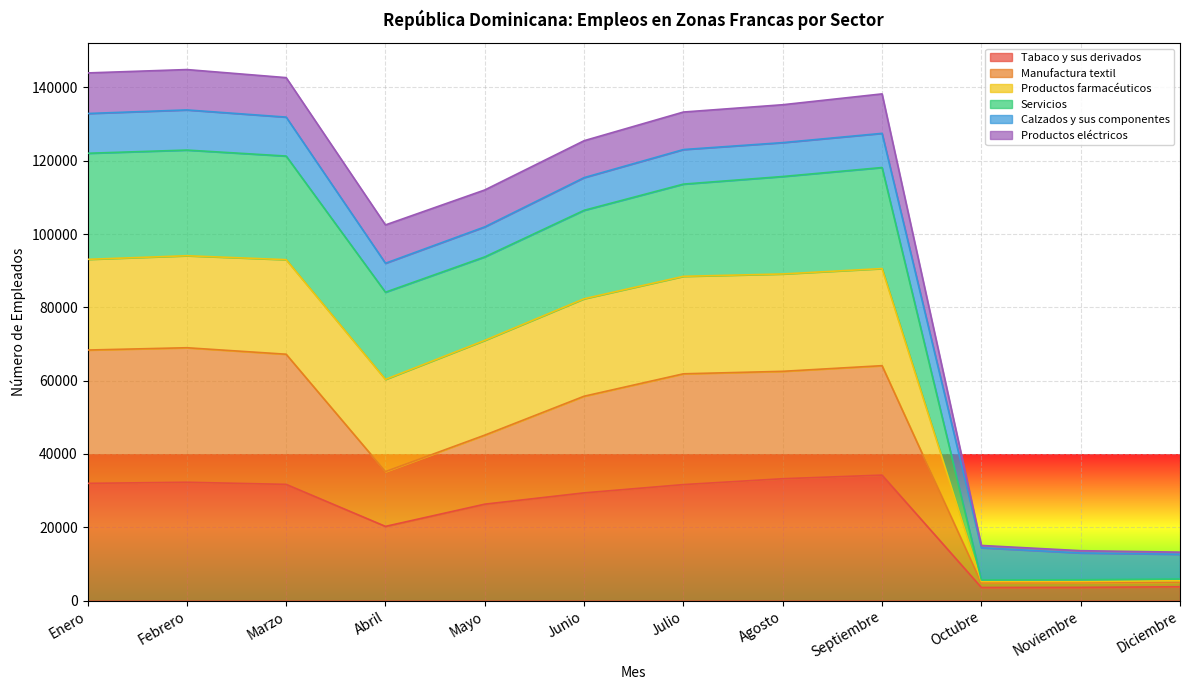

At how many categories does at least one series exceed 63738?

9